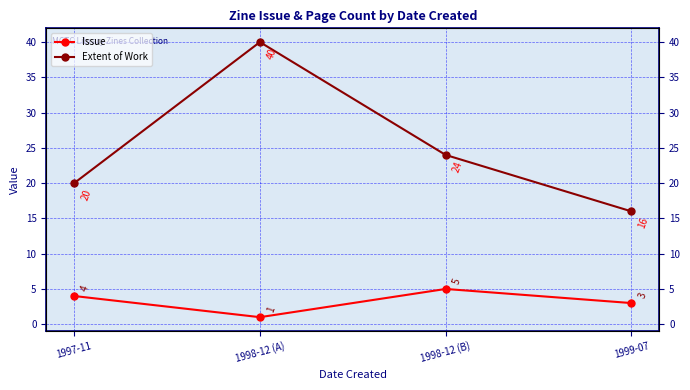

Does the chart display data point markers on the line(s)?

Yes